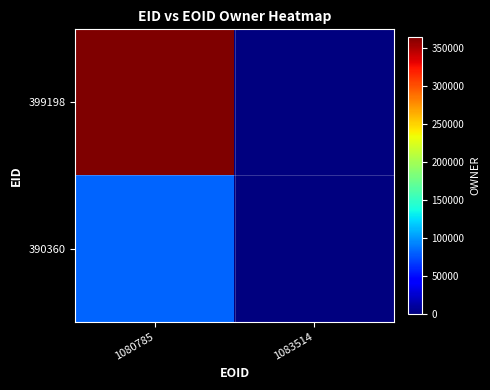

Reading right to left, extract all data points from this chart.

399198: 1083514=0	1080785=364635
390360: 1083514=0	1080785=82341